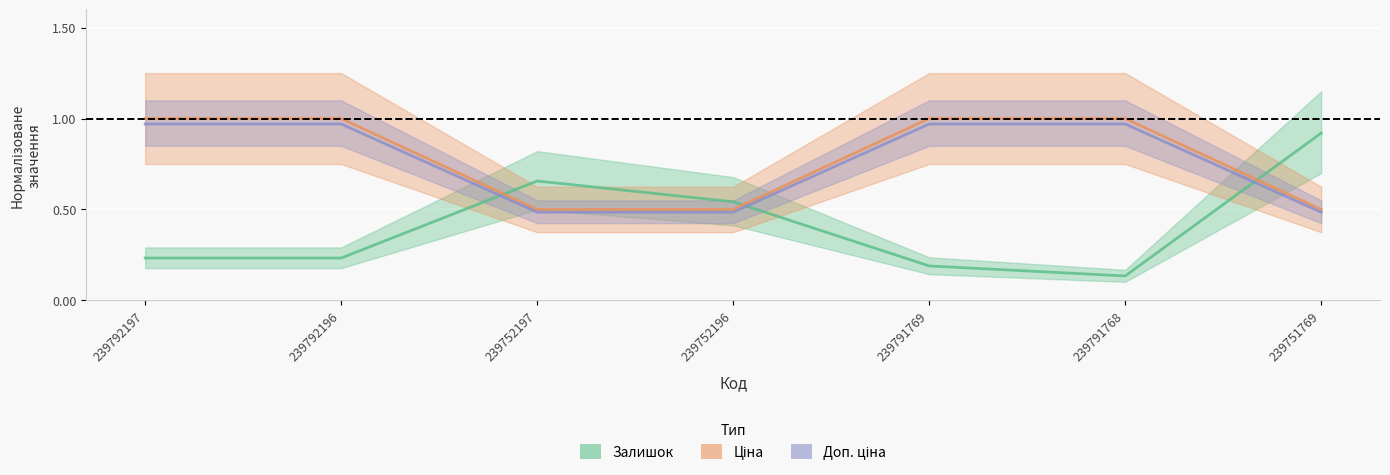

How many data points does each series have?

7